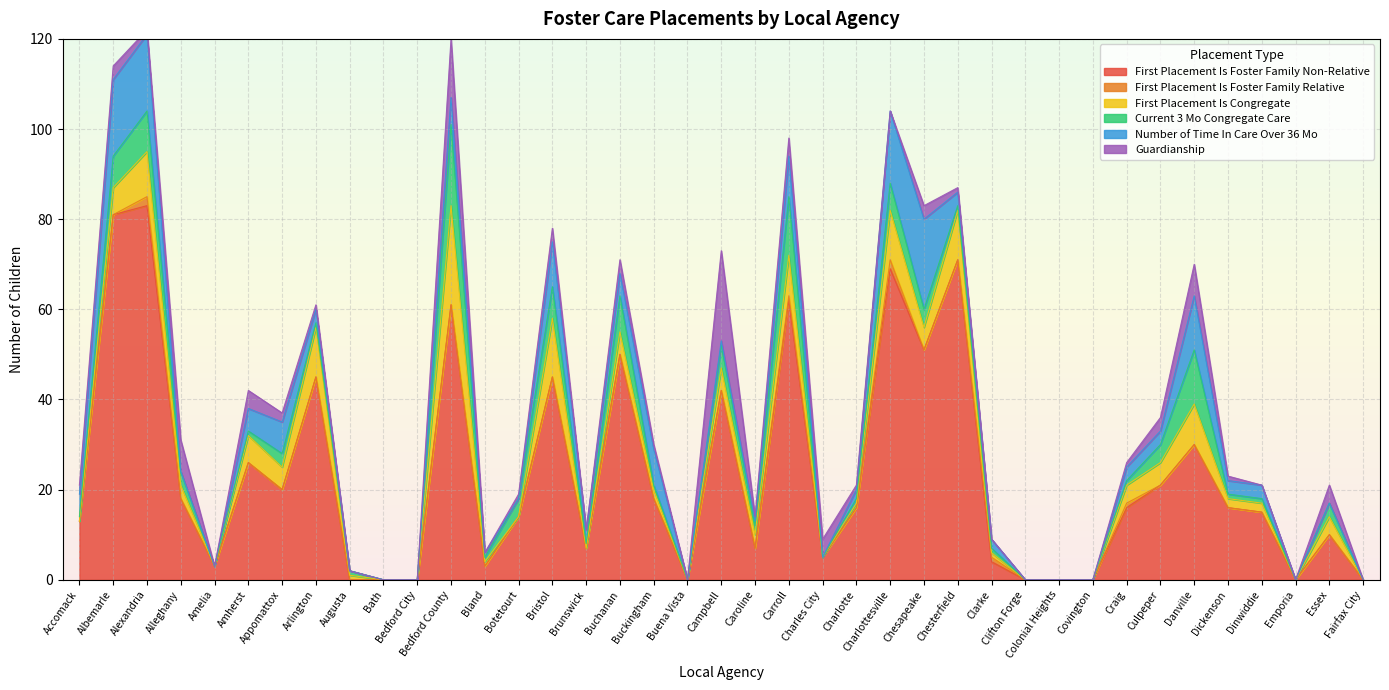

List the series in order of their peak value, highest first.

First Placement Is Foster Family Non-Relative, First Placement Is Congregate, Number of Time In Care Over 36 Mo, Guardianship, Current 3 Mo Congregate Care, First Placement Is Foster Family Relative